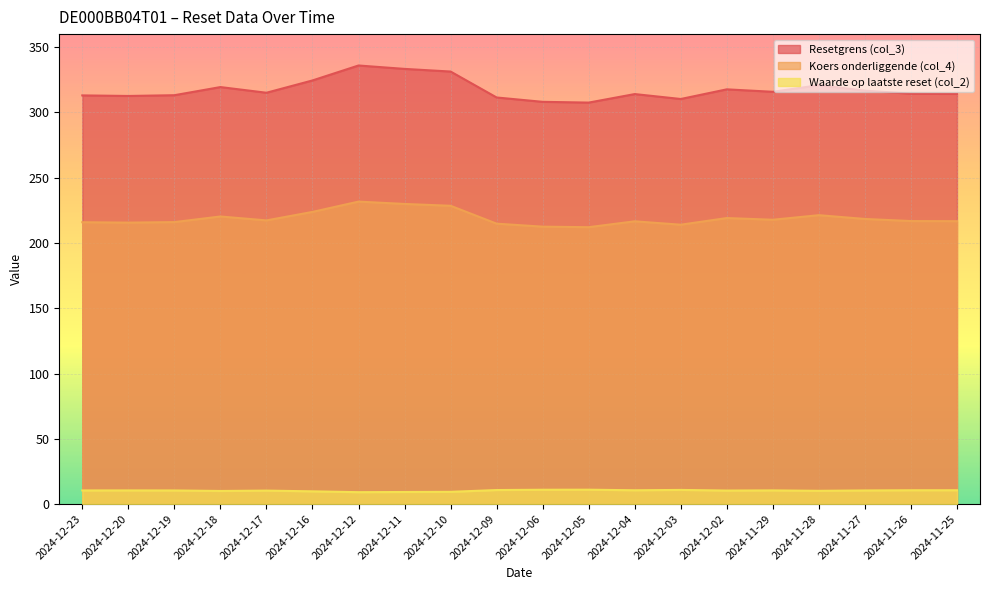

True or false: Resetgrens (col_3) and Waarde op laatste reset (col_2) cross at least once.

False